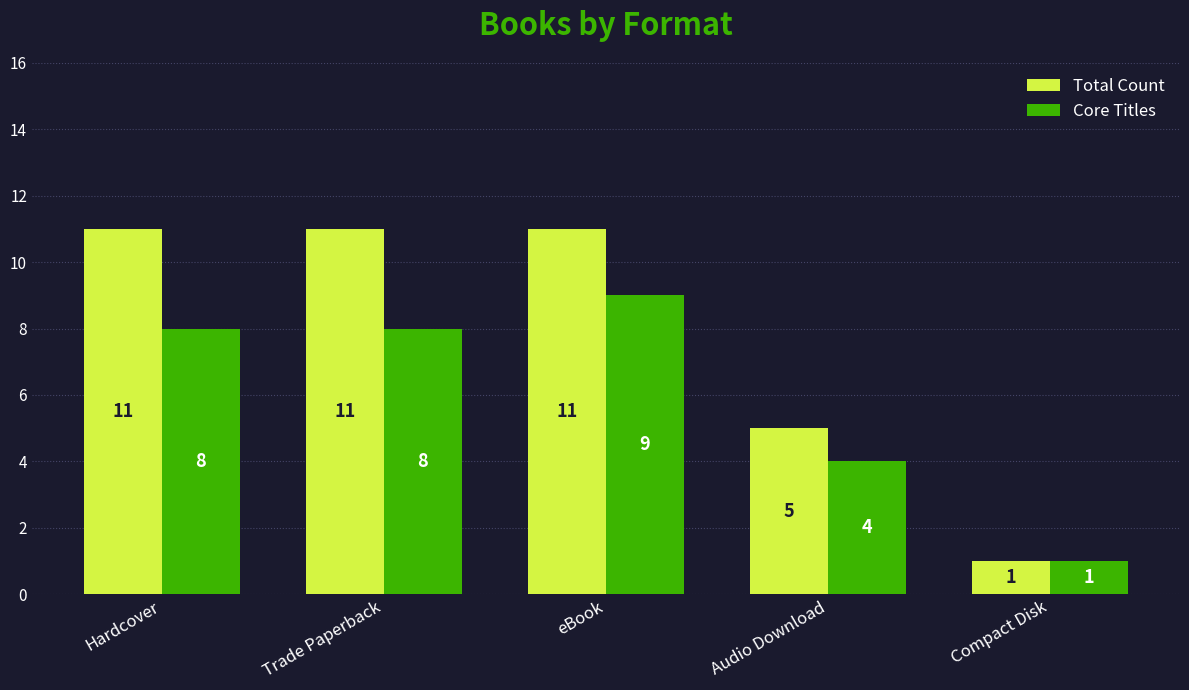

Is it true that Core Titles equals 9 at eBook?

True